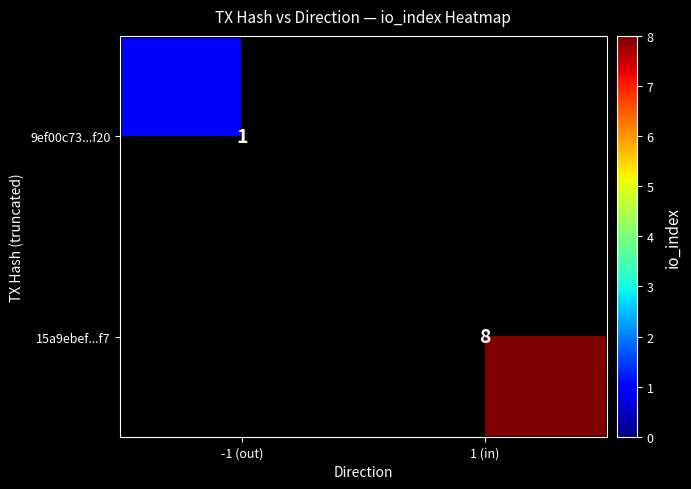

Is the value of 9ef00c73...f20 at -1 (out) greater than the value of 15a9ebef...f7 at 1 (in)?

No